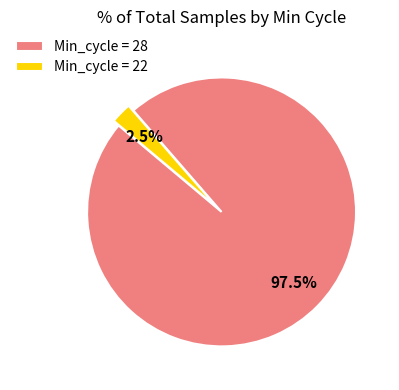

What is the smallest slice in the pie chart?

Min_cycle = 22